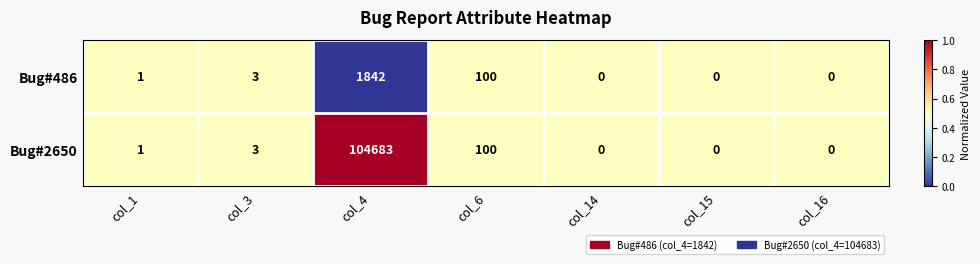

Which series has the widest spread of values?

Bug#2650